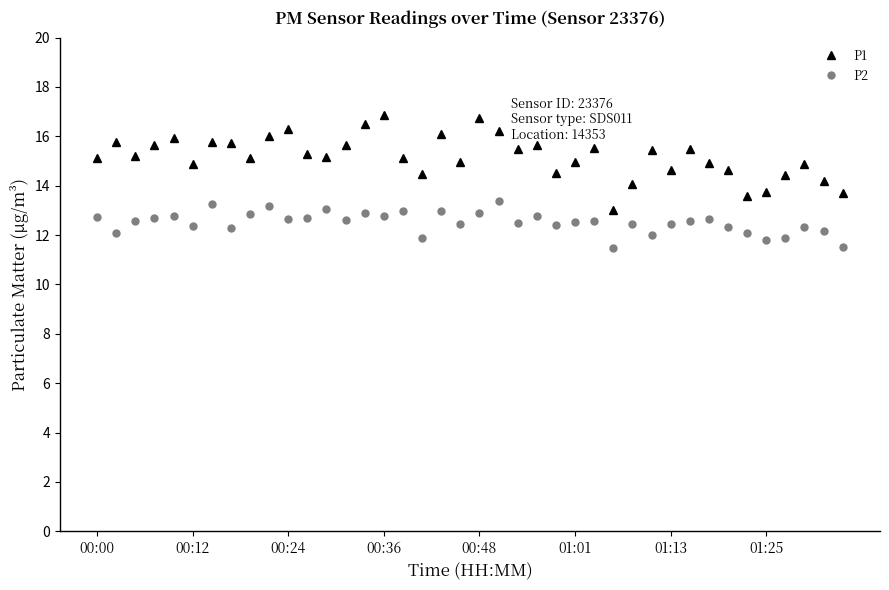

What are all the series names shown in the legend?

P1, P2